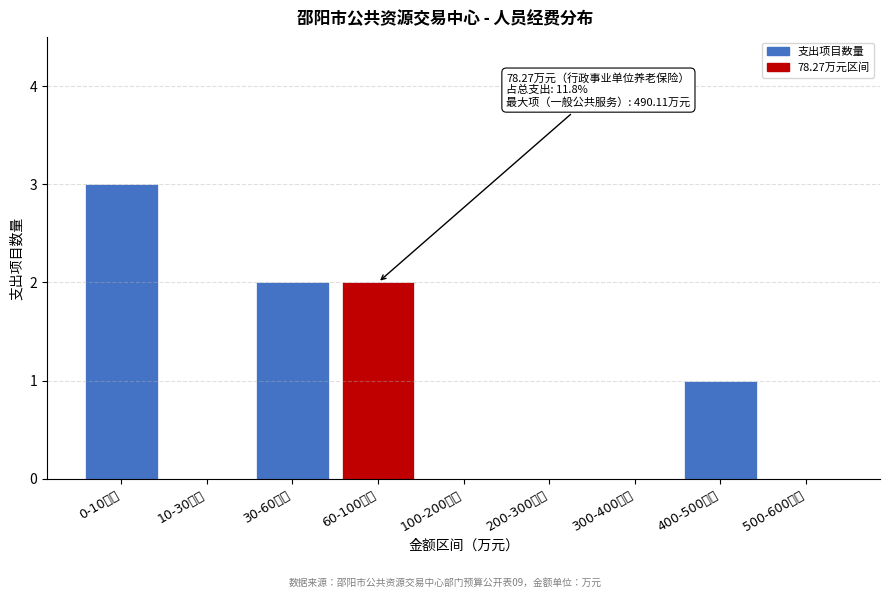

Reading left to right, transcribe all the data shown in this chart.

0-10万元=3	10-30万元=0	30-60万元=2	60-100万元=2	100-200万元=0	200-300万元=0	300-400万元=0	400-500万元=1	500-600万元=0